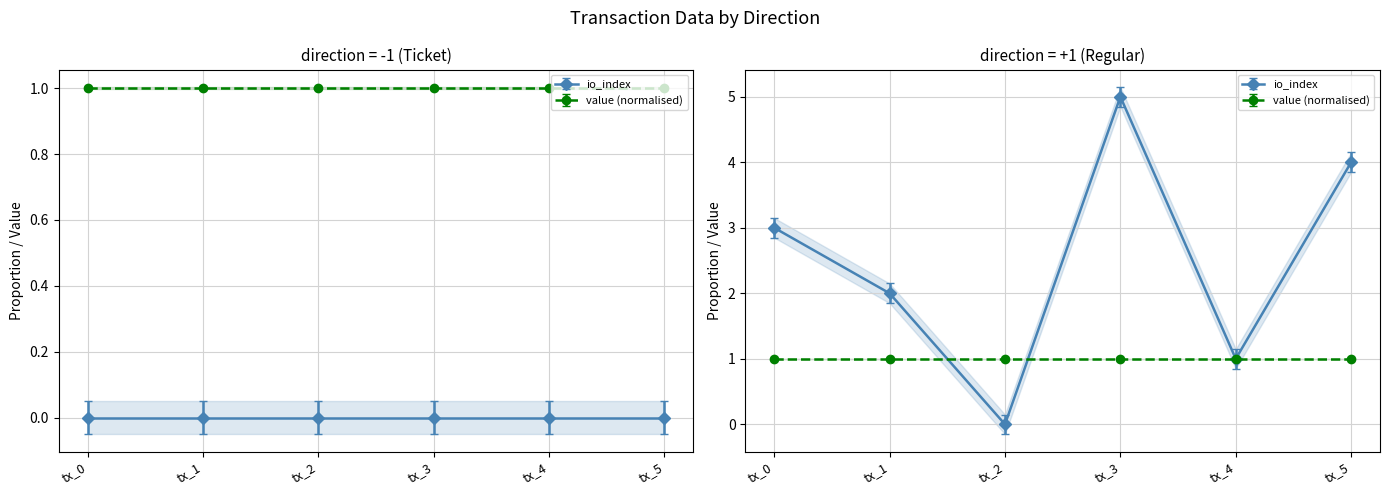

Where is io_index (direction=-1) nearest to the value 0?

tx_0